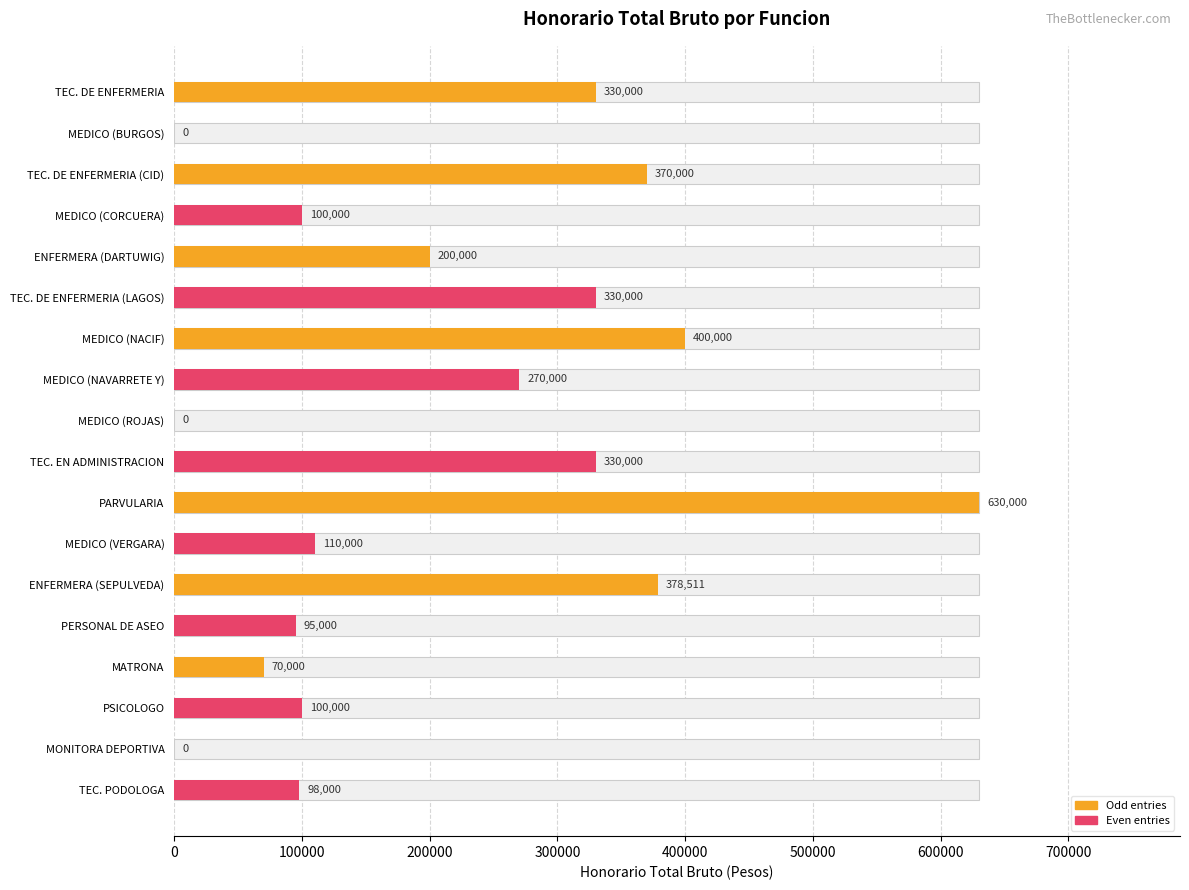

Which label corresponds to the largest value in the chart?

PARVULARIA